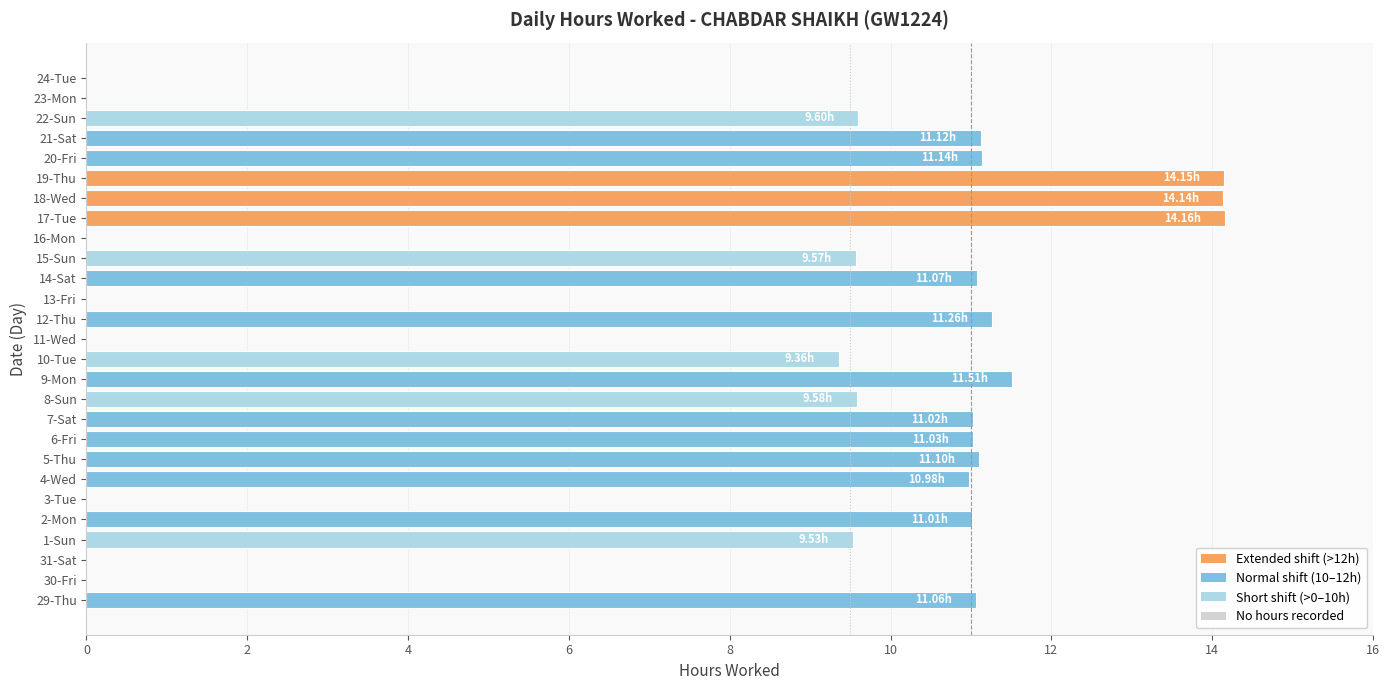

The value at 8-Sun is 4.2. True or false?

False